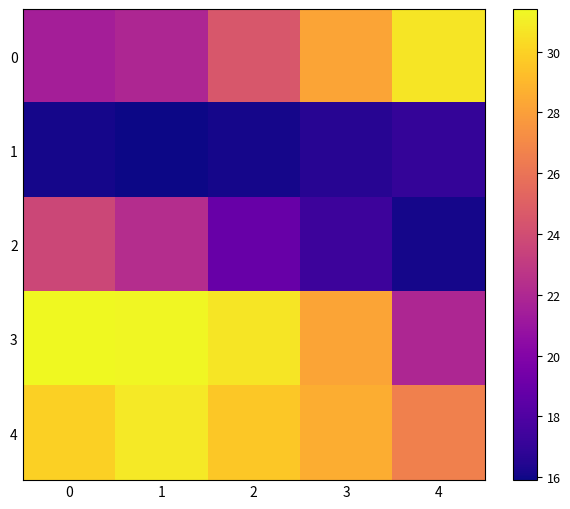

What is the total value across all series at 4?

112.3